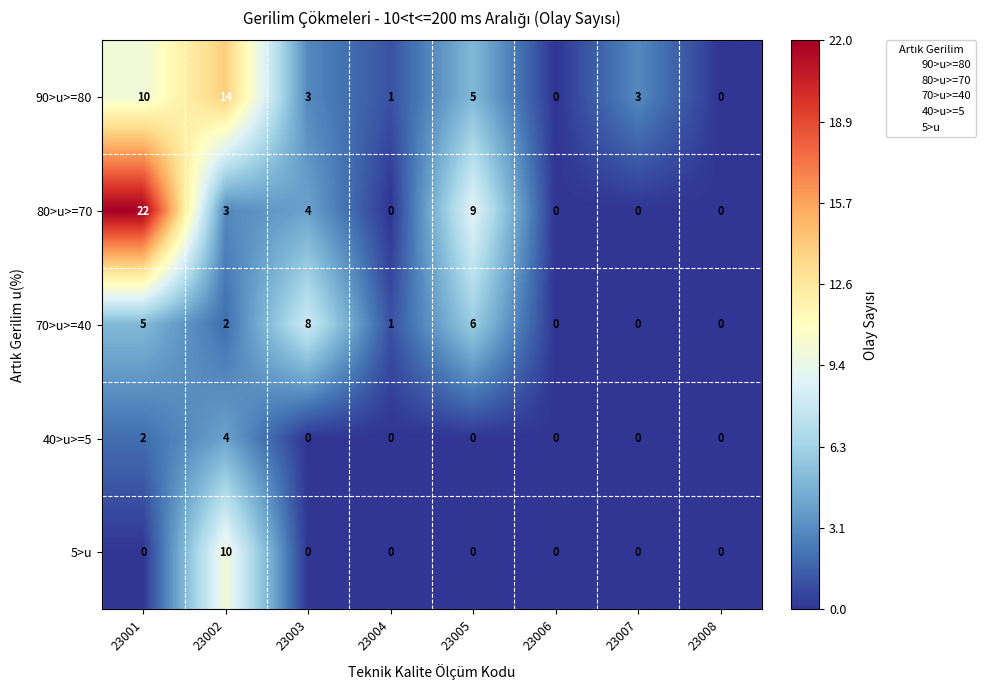

At how many categories does at least one series exceed 15?

1